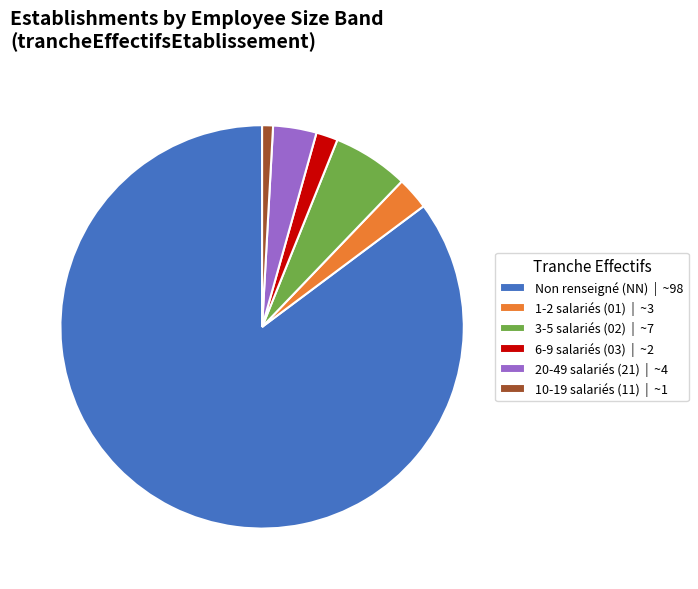

Which slice is the smallest?

10-19 salariés (11) | ~1